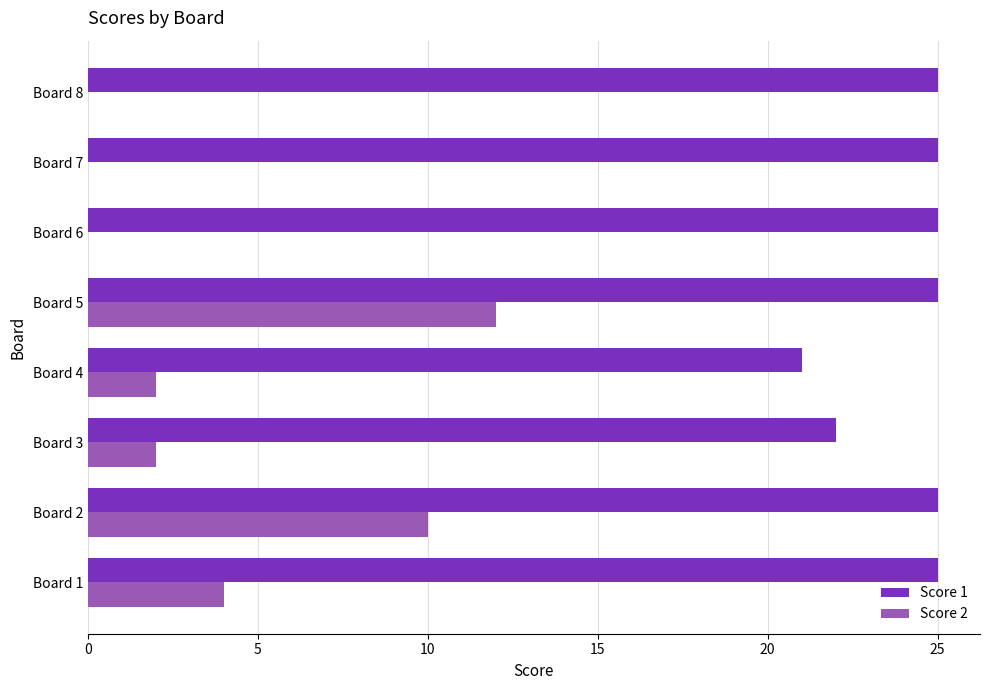

Is it true that Score 1 equals 25 at Board 2?

True